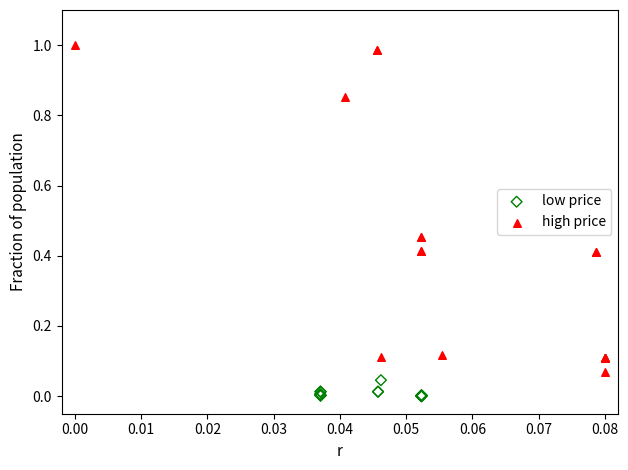

Which series reaches the maximum Y coordinate?

high price